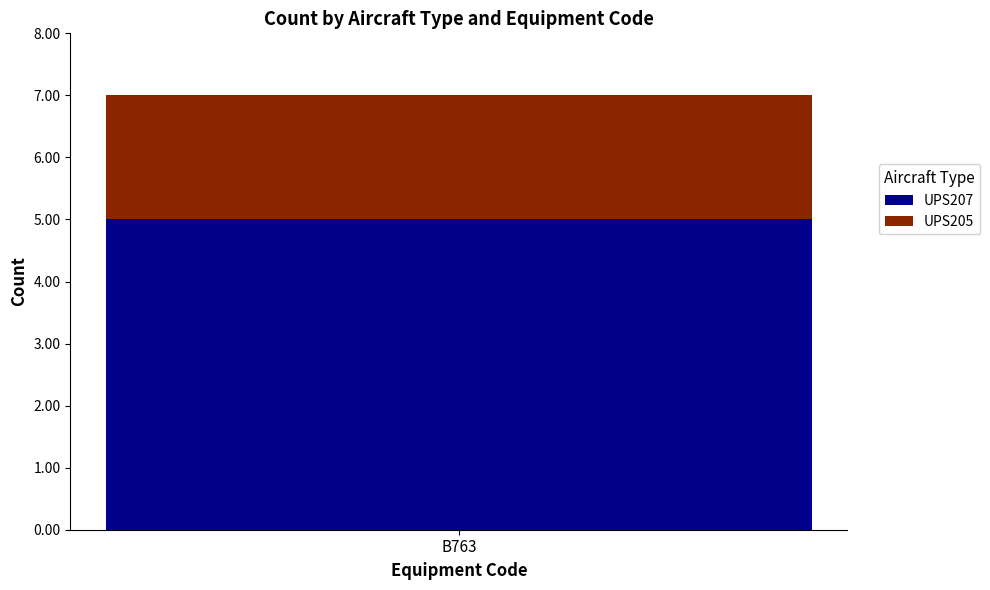

Is it true that UPS207 equals 5 at B763?

True